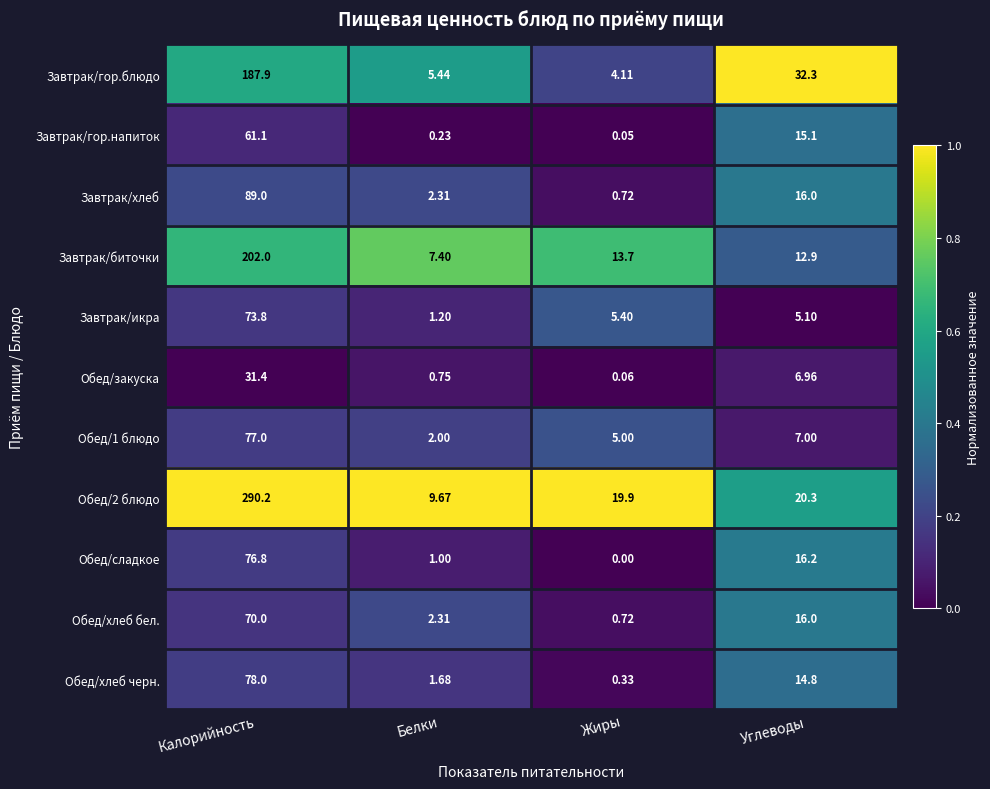

Which series has the largest total across all categories?

Обед/2 блюдо